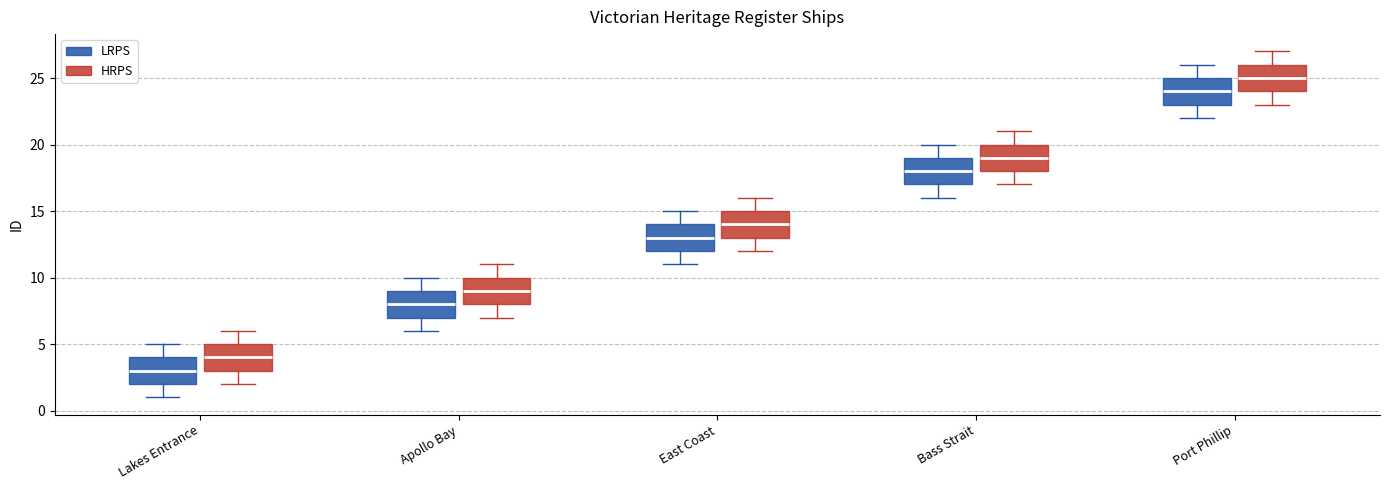

Which box has the highest median line?

Port Phillip (HRPS)